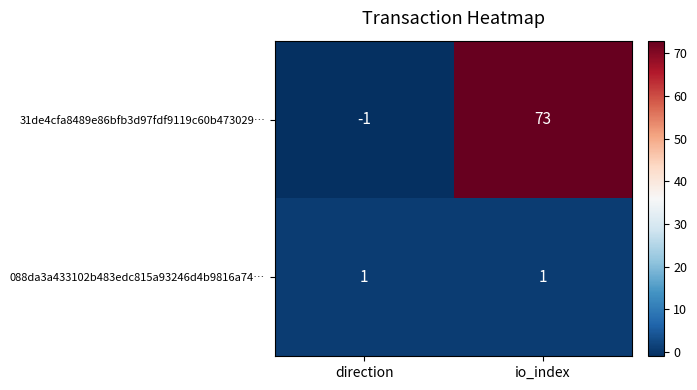

Reading left to right, what are all the values shown in this chart?

31de4cfa8489e86bfb3d97fdf9119c60b473029…: direction=-1	io_index=73
088da3a433102b483edc815a93246d4b9816a74…: direction=1	io_index=1